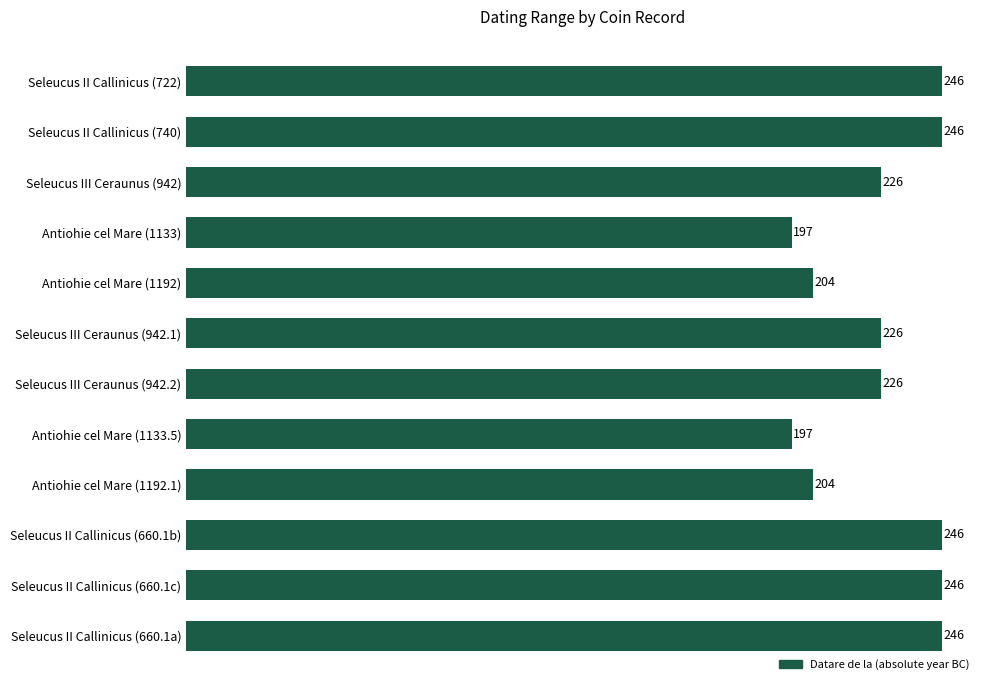

What is the minimum value shown in the chart?

197